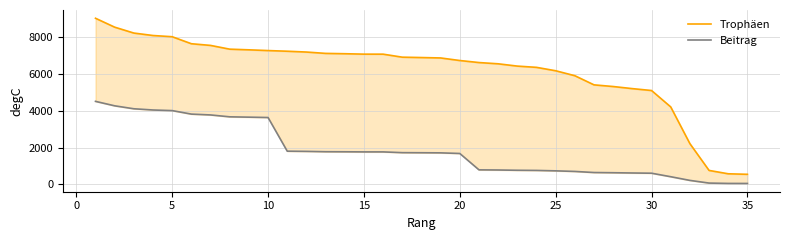

Rank the series at 20 from highest to lowest value.

Trophäen, Beitrag